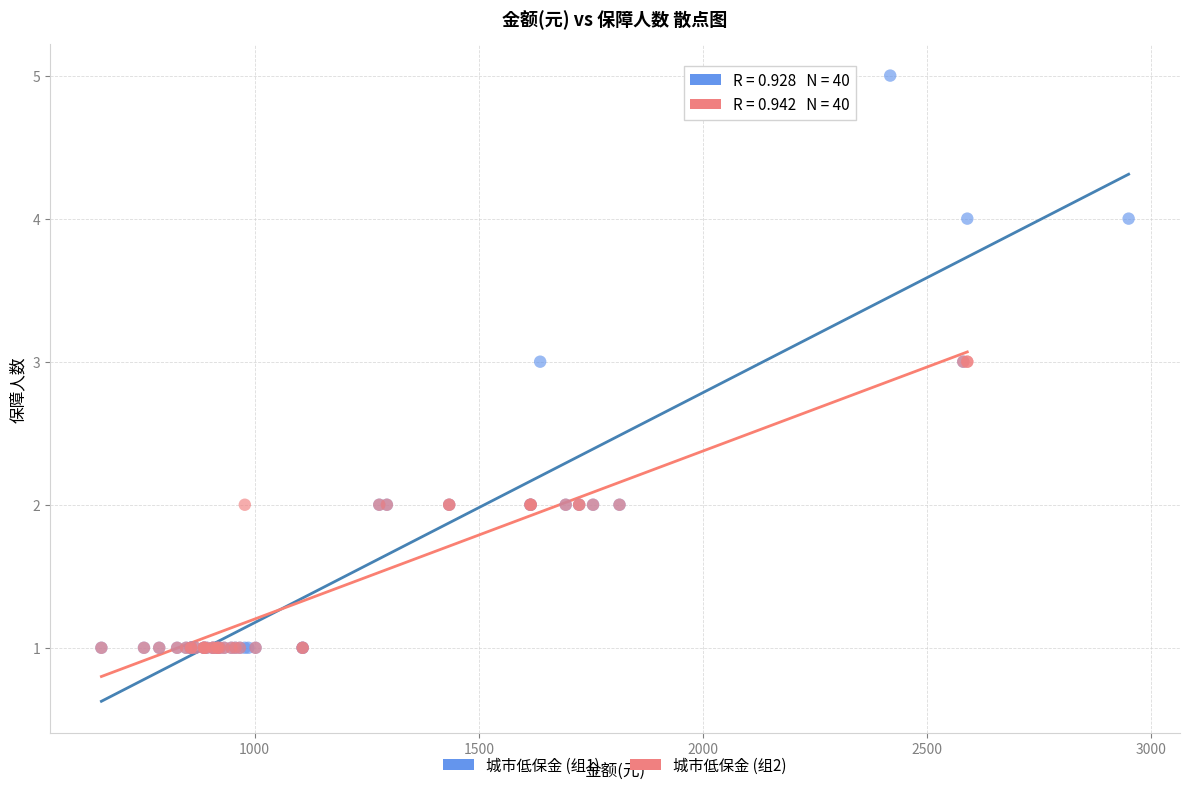

What are all the series names shown in the legend?

城市低保金 (组1), 城市低保金 (组2)